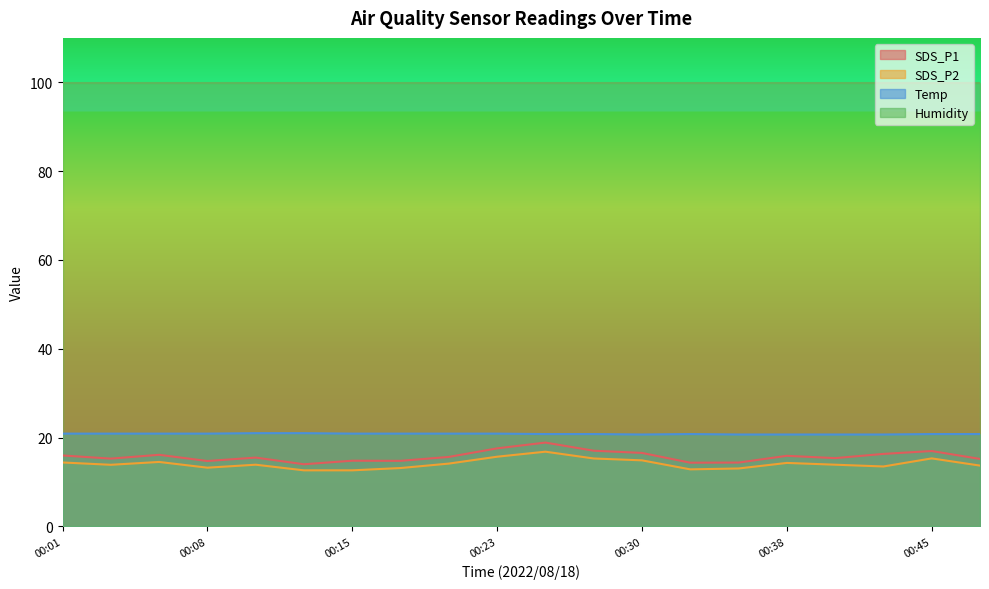

At which category does SDS_P2 reach its first local peak?

00:06